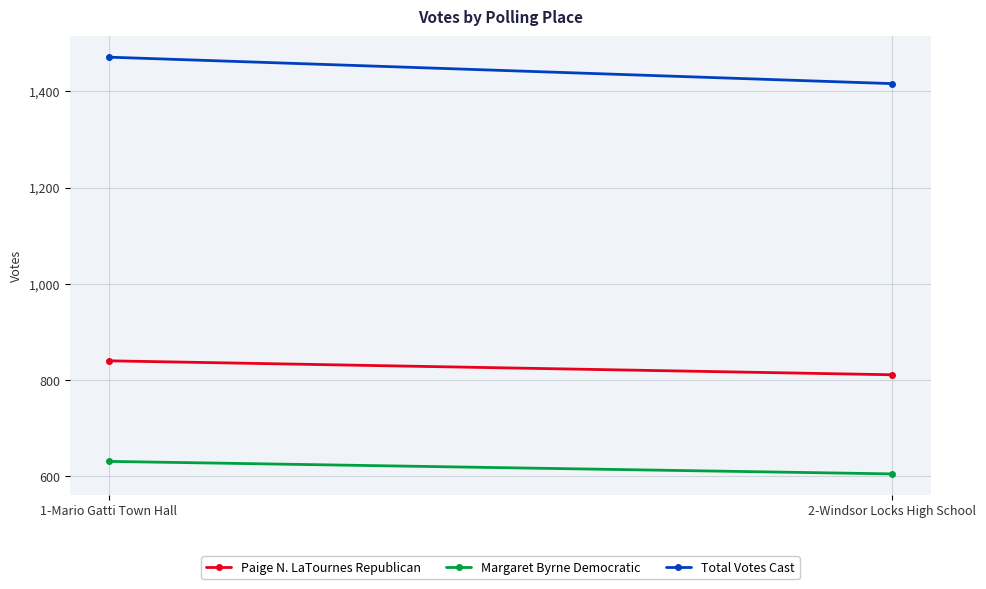

At which label is Paige N. LaTournes Republican closest to 825?

2-Windsor Locks High School